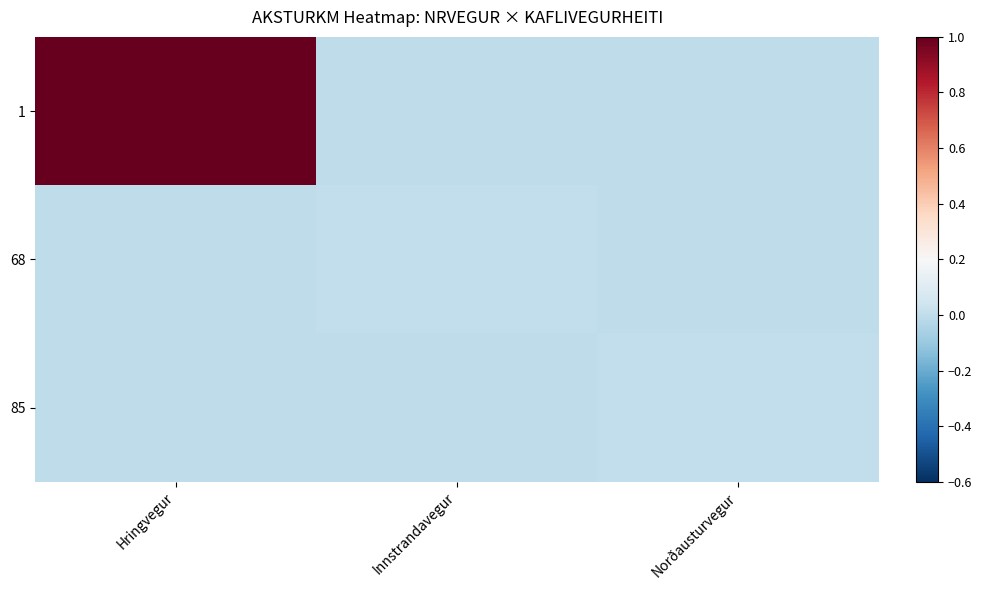

Between Hringvegur and Norðausturvegur, which is larger?

Hringvegur